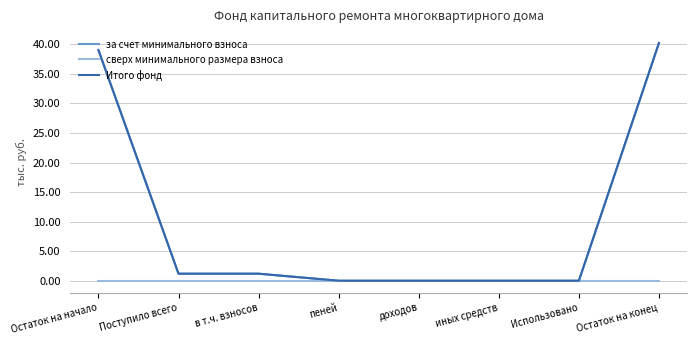

True or false: за счет минимального взноса and сверх минимального размера взноса cross at least once.

False